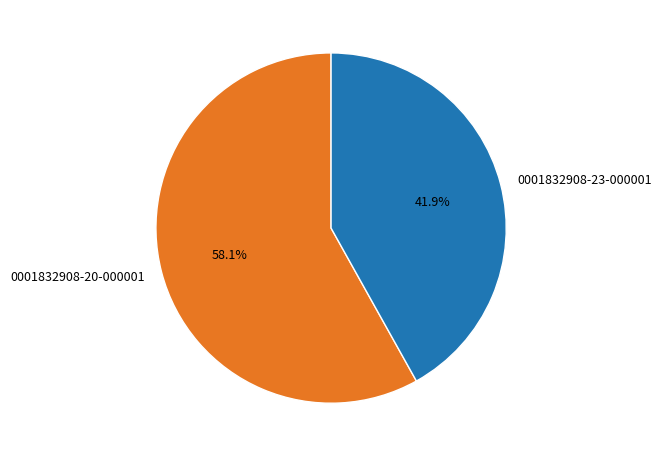

To the nearest percent, what portion does 0001832908-20-000001 represent?

58%